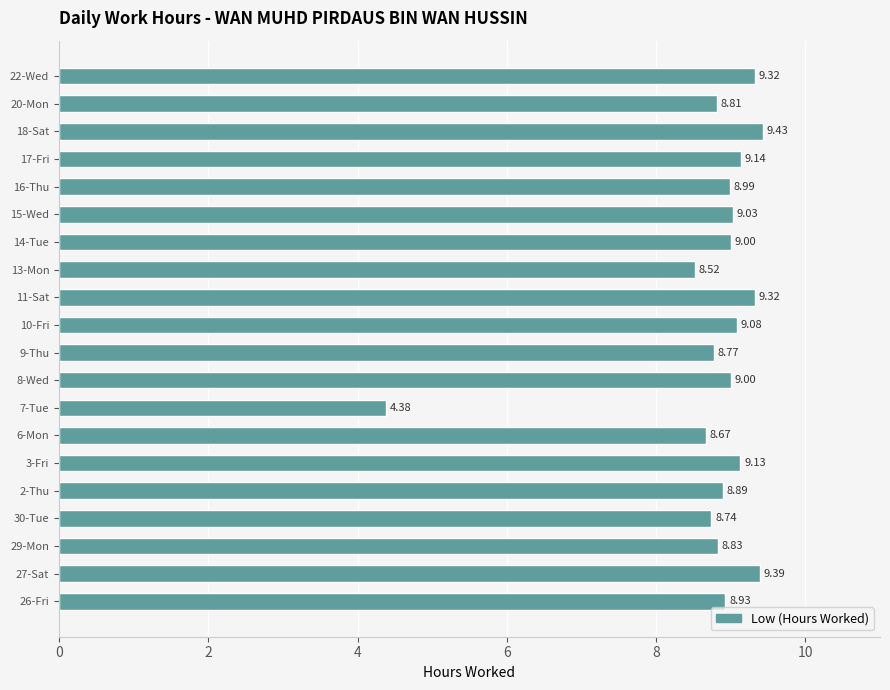

What is the average value?

8.8